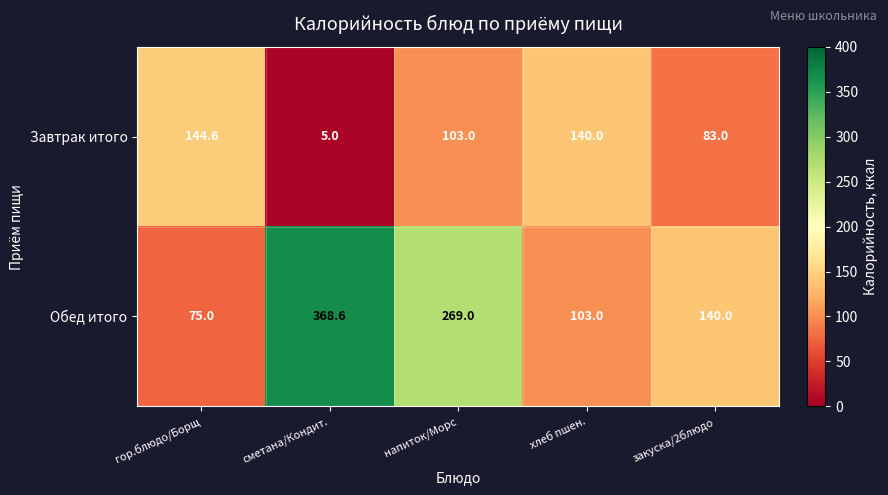

Which series has the largest range (max minus min)?

Обед итого